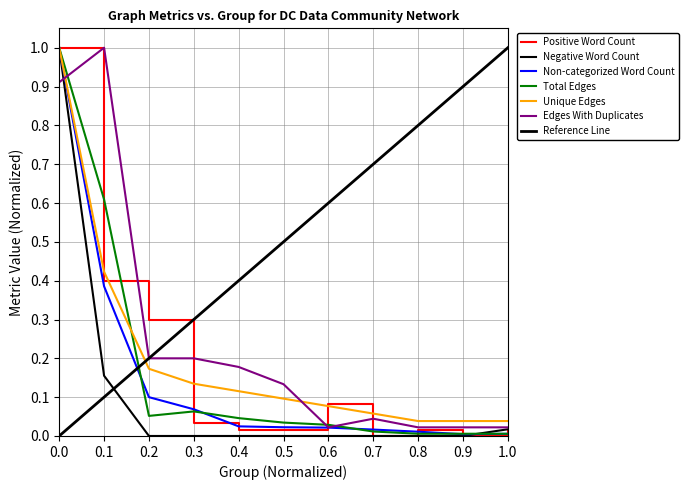

True or false: Unique Edges and Negative Word Count intersect in this chart.

False